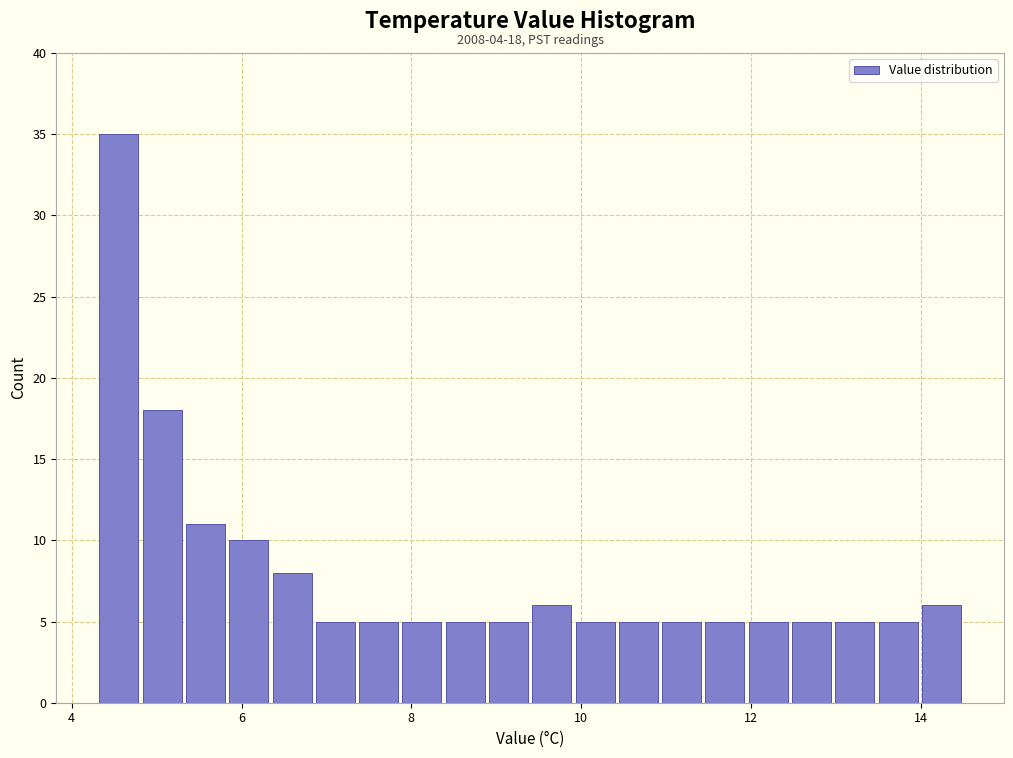

Read against the x-axis, roughly where is the centre of the tallest bar?

4.6